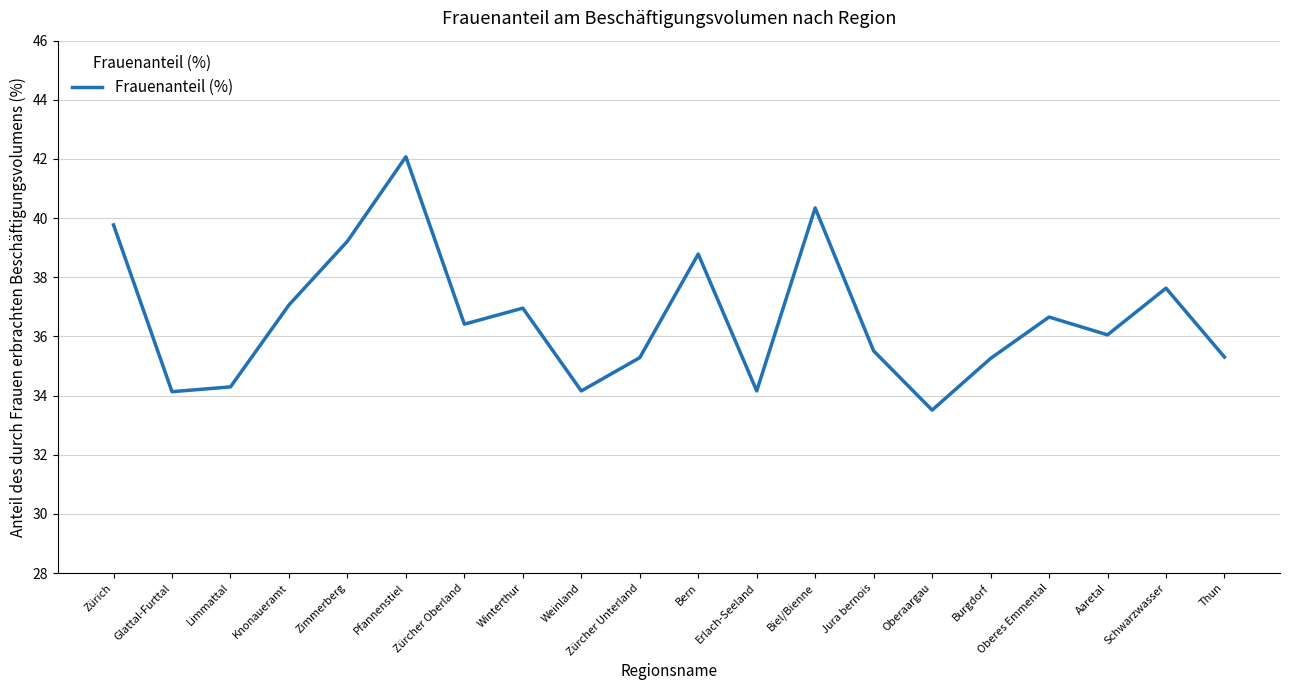

At which category does the data reach its first local valley?

Glattal-Furttal